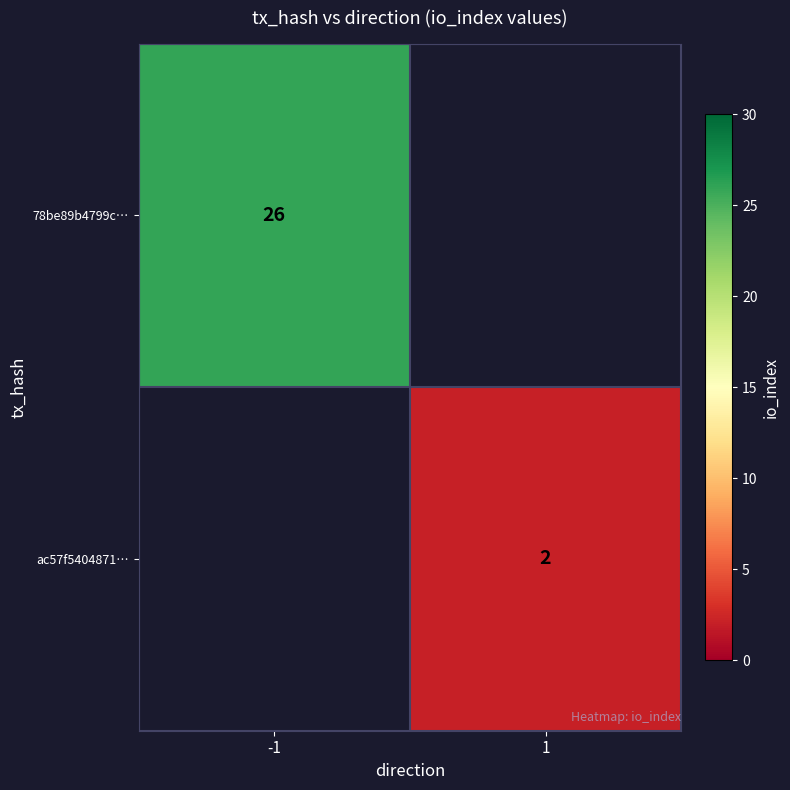

True or false: ac57f5404871… has a value of 2 at 1.

True